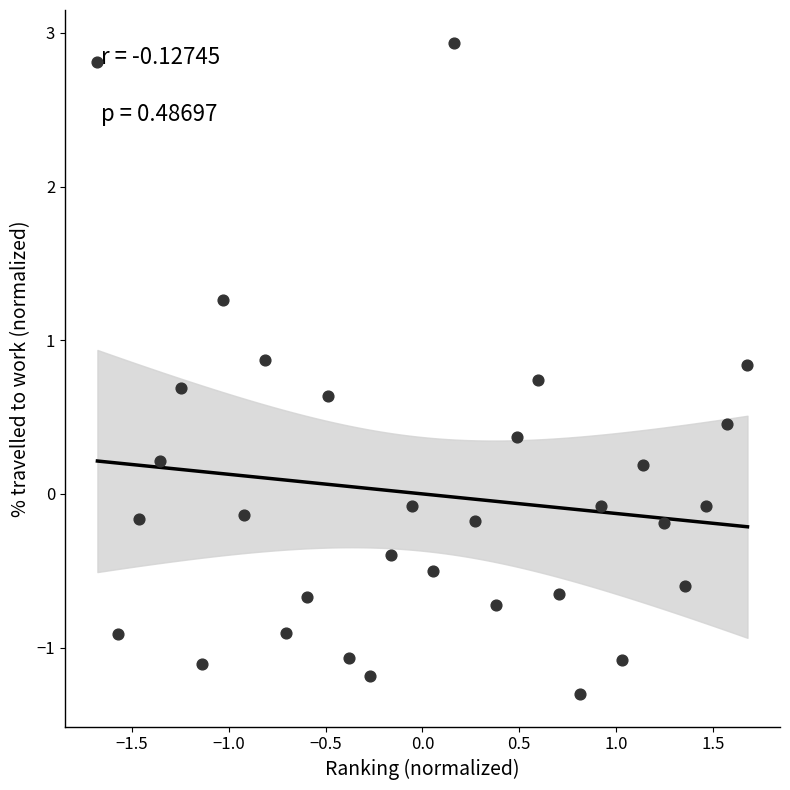

What is the range of X values (max minus min)?

3.4